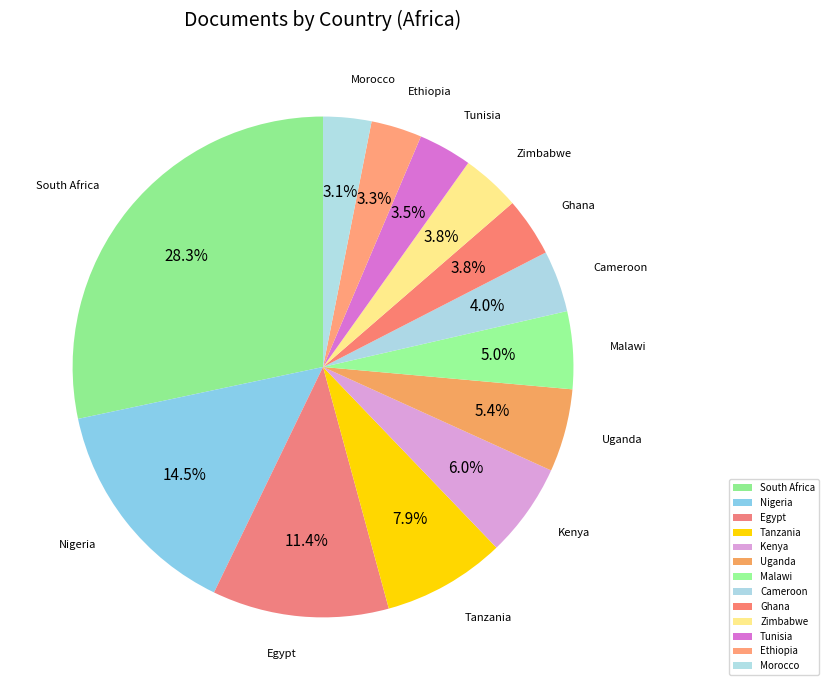

Does Tanzania account for over 50% of the chart?

No